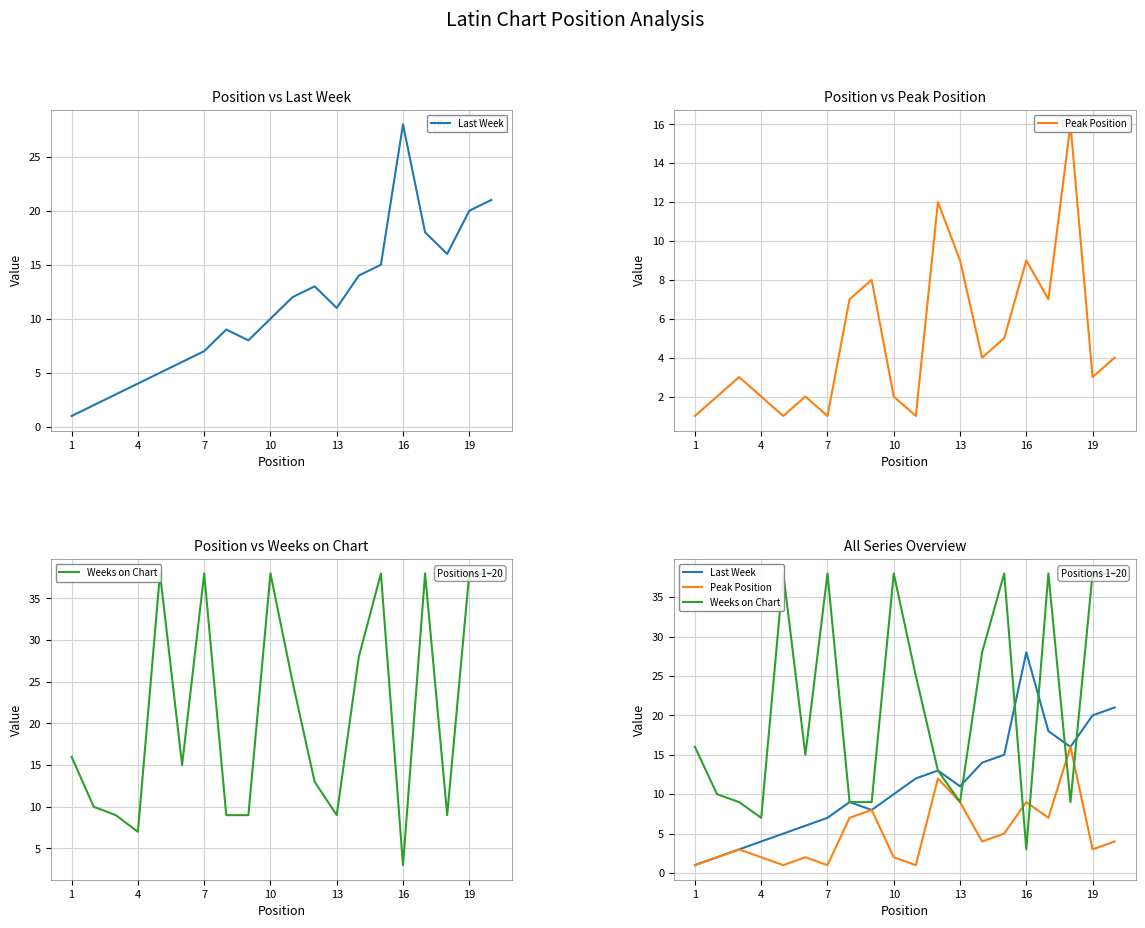

Does the chart have visible grid lines?

Yes